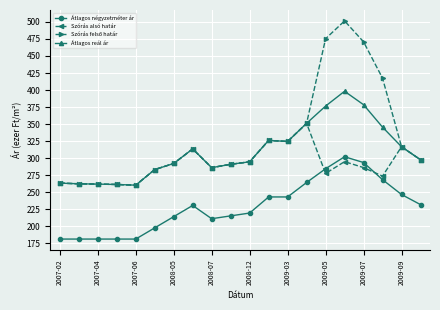

At how many categories does at least one series exceed 253?

20